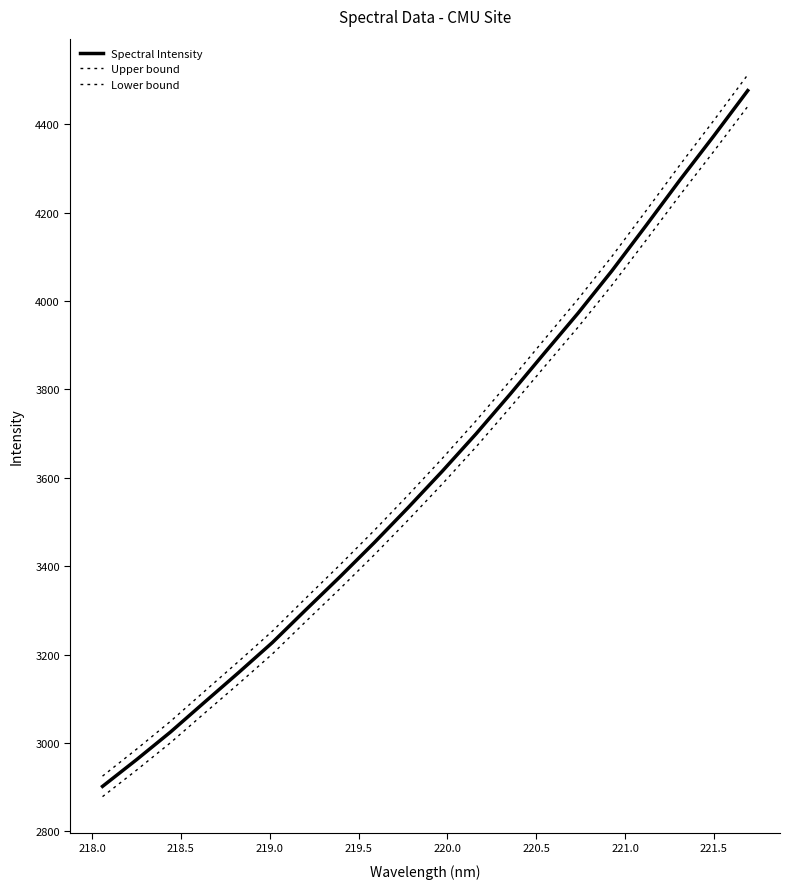

Is this an area chart (filled region under the line)?

No